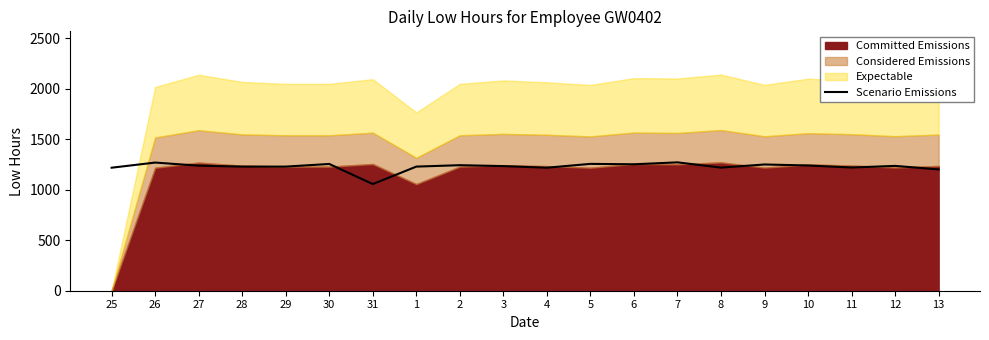

The chart shows a value of 1241 at 10. True or false?

True